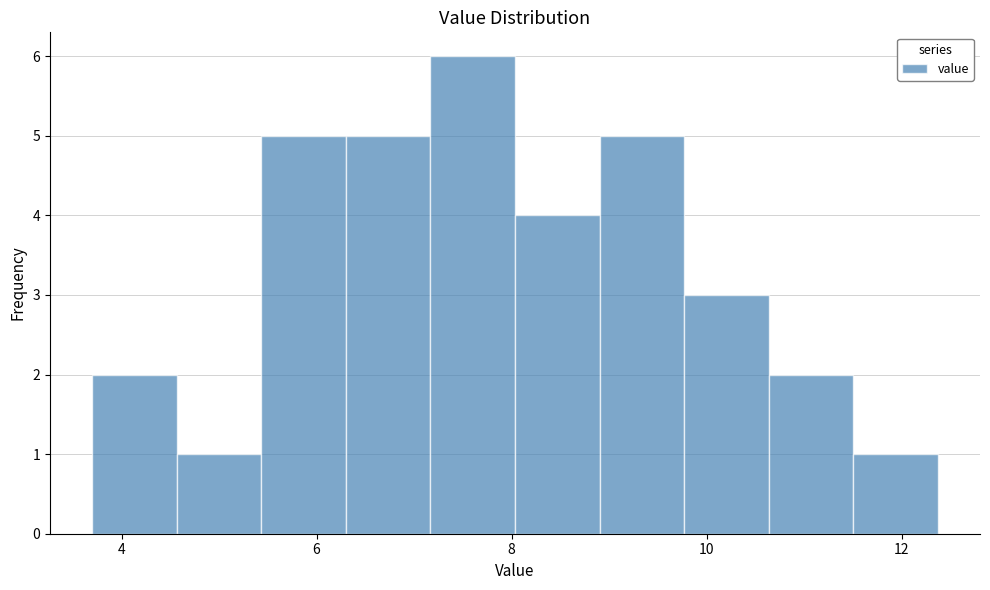

How tall is the bar that spans 9.8 to 10.6 on the x-axis? Neither the bar edges nor the heights are printed on the chart, so give them approximately, as read against the axes.

3